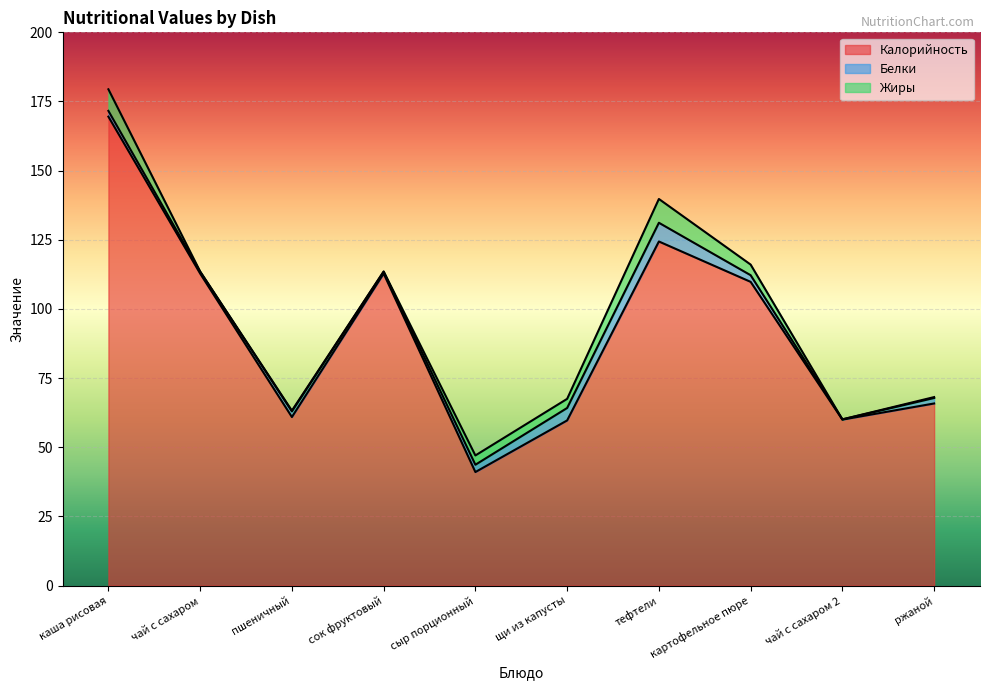

Which series has the widest spread of values?

Калорийность